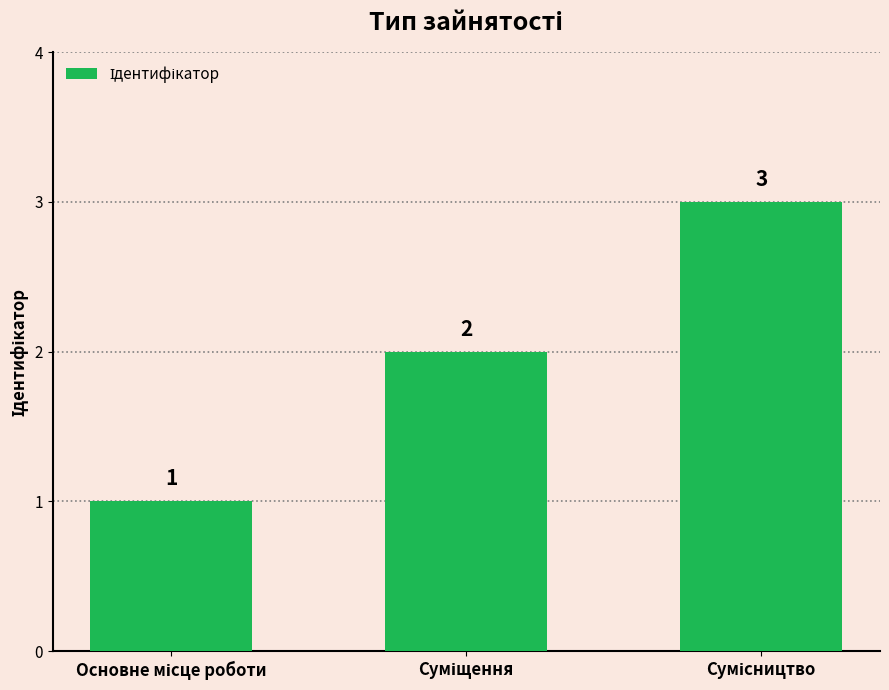

What is the sum of all values?

6